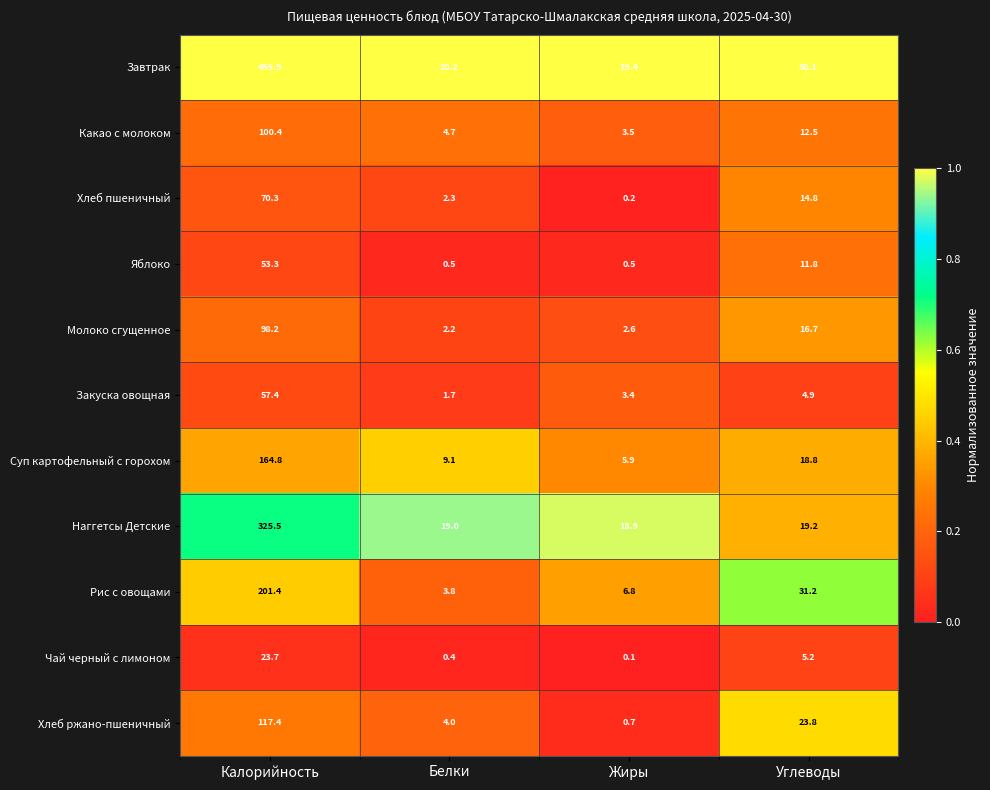

At which category is the sum across all series the highest?

Калорийность